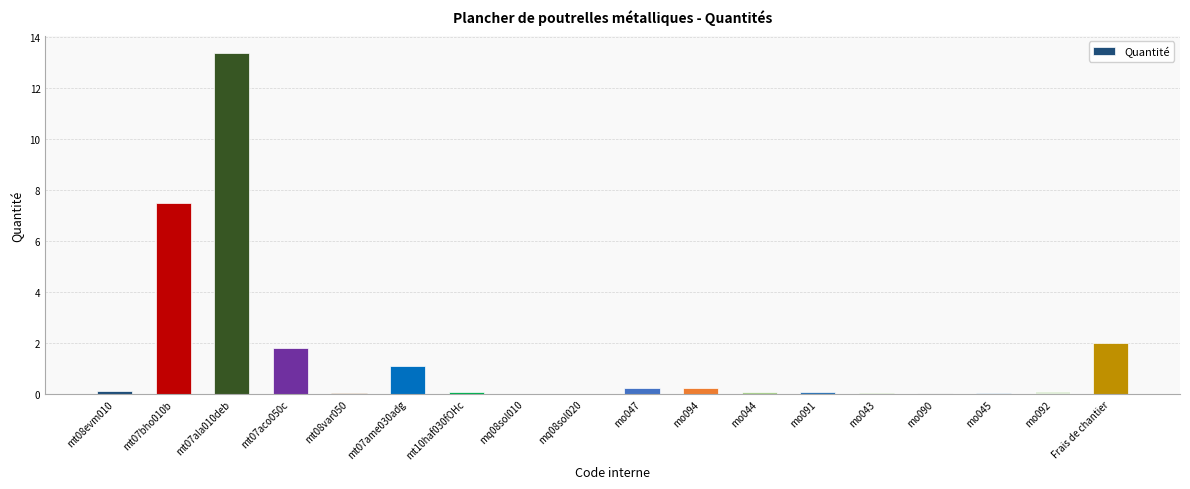

Is it true that the value at mo090 is 0.0?

True